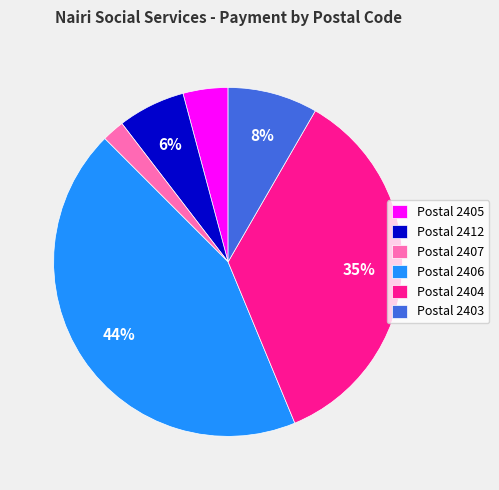

What is the largest slice in the pie chart?

Postal 2406